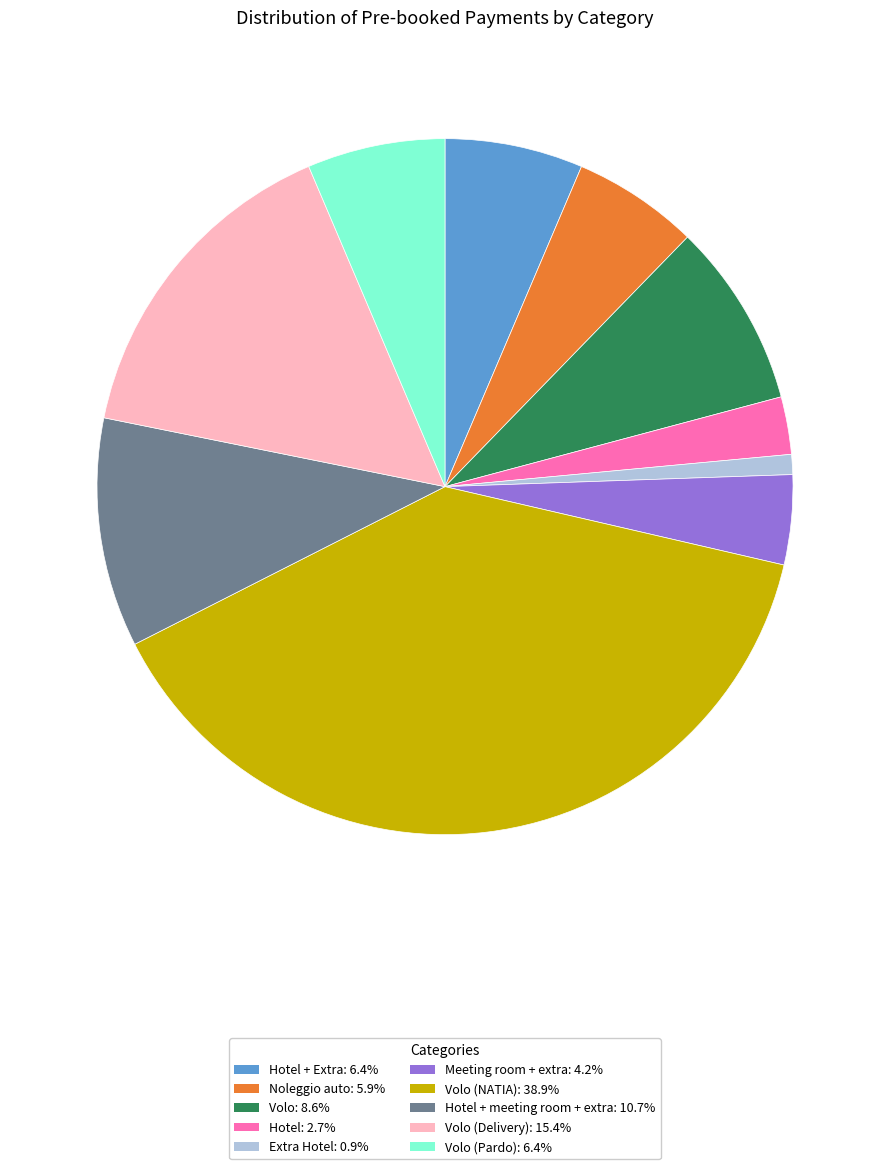

Is the sum of Hotel: 2.7% and Noleggio auto: 5.9% greater than half?

No